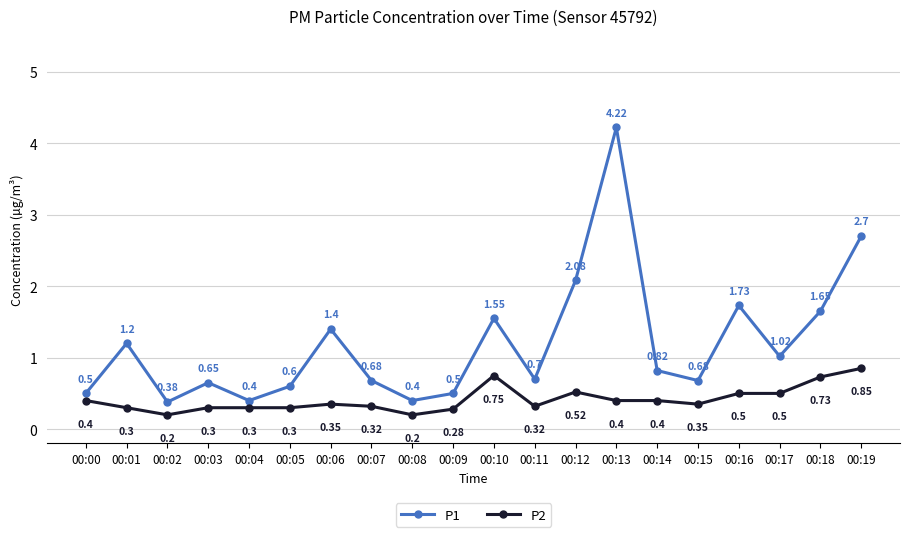

Where is the first local maximum for P1?

00:01